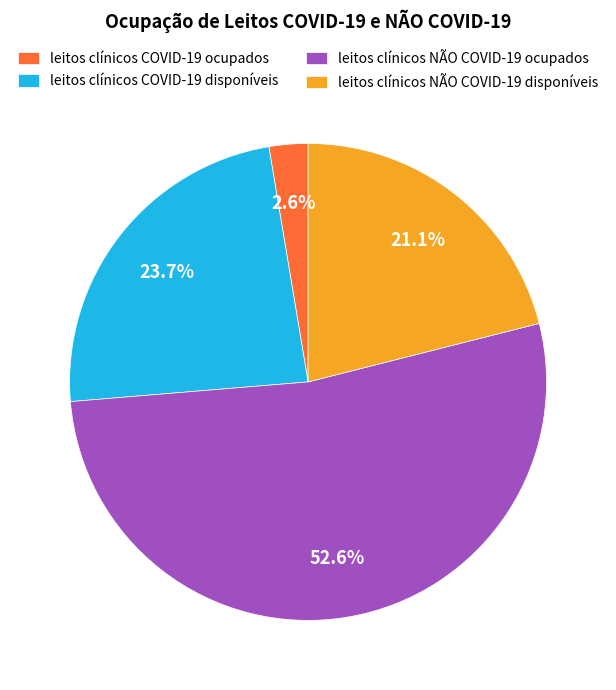

Which slice represents more than half of the pie?

leitos clínicos NÃO COVID-19 ocupados